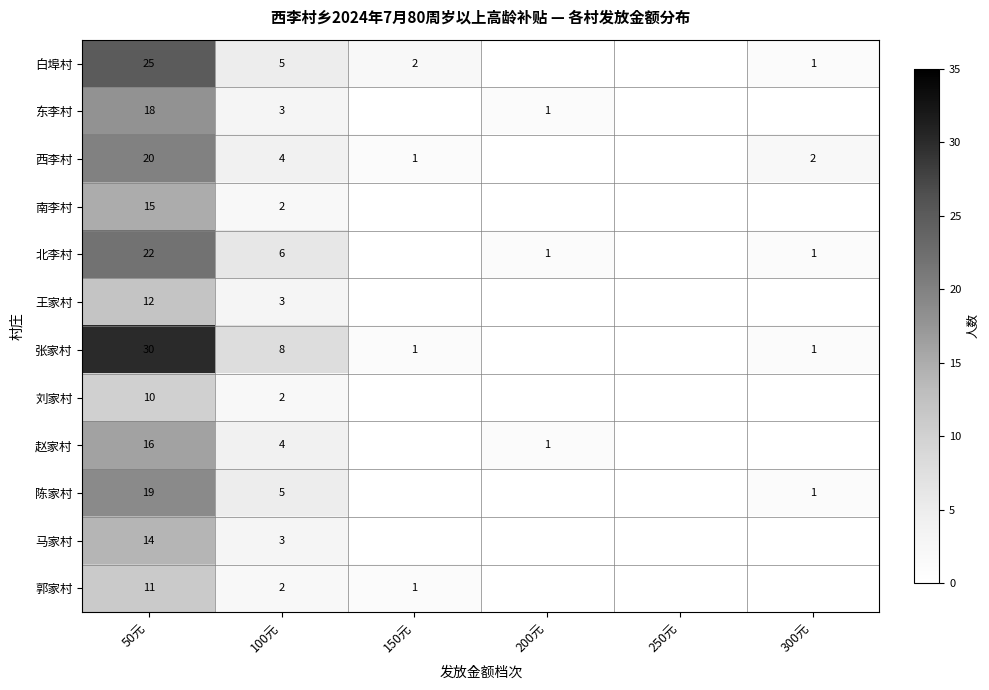

What is the difference between the highest and lowest values at 50元?

20